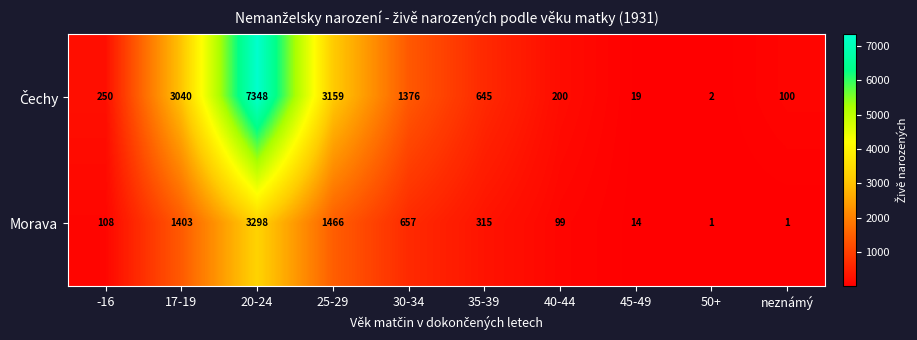

The value of Morava at 25-29 is 1466. True or false?

True